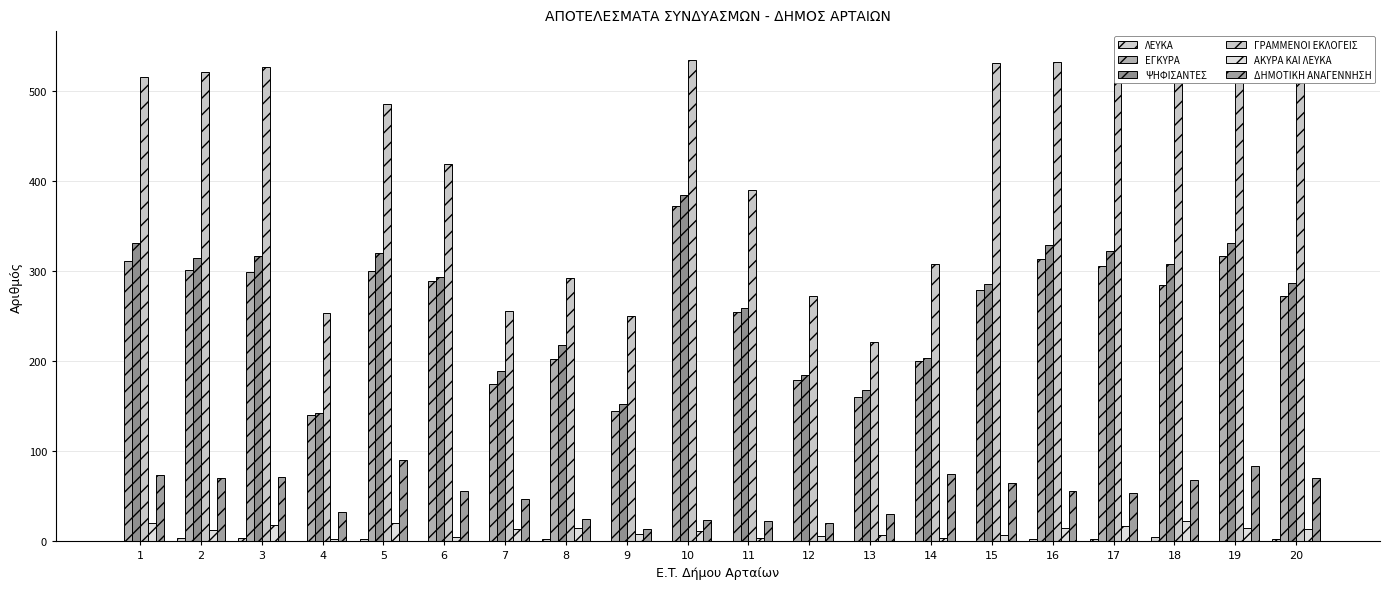

Reading left to right, transcribe all the data shown in this chart.

ΛΕΥΚΑ: 1=1	2=4	3=4	4=1	5=3	6=1	7=1	8=3	9=0	10=0	11=0	12=0	13=0	14=0	15=1	16=3	17=3	18=5	19=1	20=3
ΕΓΚΥΡΑ: 1=312	2=302	3=299	4=140	5=301	6=289	7=175	8=203	9=145	10=373	11=255	12=179	13=161	14=200	15=279	16=314	17=306	18=285	19=317	20=273
ΨΗΦΙΣΑΝΤΕΣ: 1=332	2=315	3=317	4=143	5=321	6=294	7=189	8=218	9=153	10=385	11=259	12=185	13=168	14=204	15=286	16=329	17=323	18=308	19=332	20=287
ΓΡΑΜΜΕΝΟΙ ΕΚΛΟΓΕΙΣ: 1=516	2=522	3=527	4=254	5=486	6=419	7=256	8=293	9=250	10=535	11=390	12=273	13=222	14=308	15=532	16=533	17=535	18=531	19=540	20=533
ΑΚΥΡΑ ΚΑΙ ΛΕΥΚΑ: 1=20	2=13	3=18	4=3	5=20	6=5	7=14	8=15	9=8	10=12	11=4	12=6	13=7	14=4	15=7	16=15	17=17	18=23	19=15	20=14
ΔΗΜΟΤΙΚΗ ΑΝΑΓΕΝΝΗΣΗ: 1=74	2=70	3=72	4=33	5=90	6=56	7=47	8=25	9=14	10=24	11=23	12=21	13=31	14=75	15=65	16=56	17=54	18=68	19=84	20=70